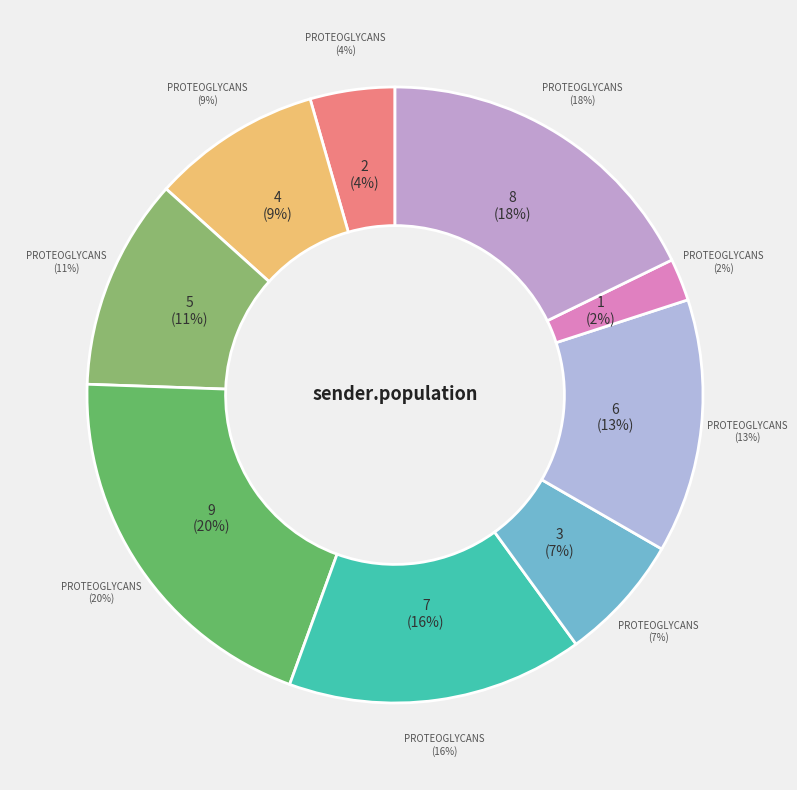

To the nearest percent, what is the difference between the largest and smallest slice percentages?

18%